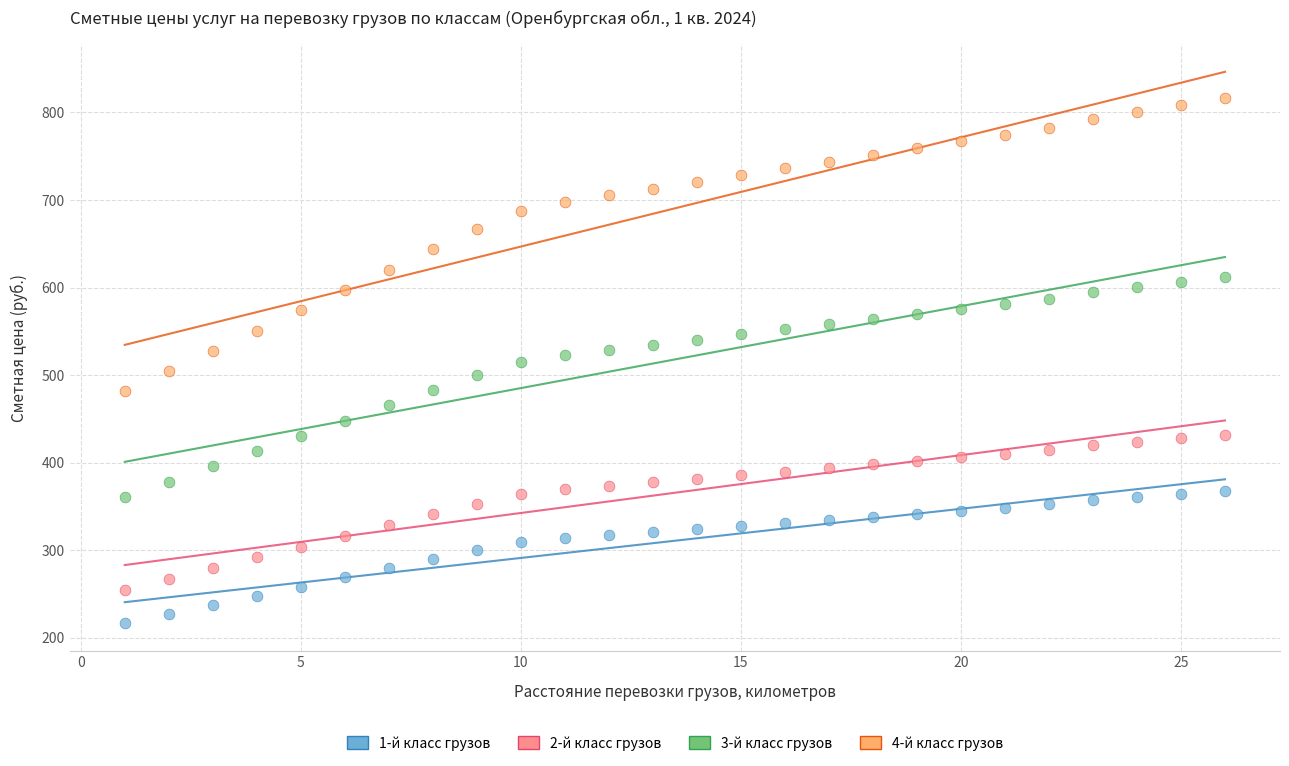

Which series reaches the minimum Y coordinate?

1-й класс грузов